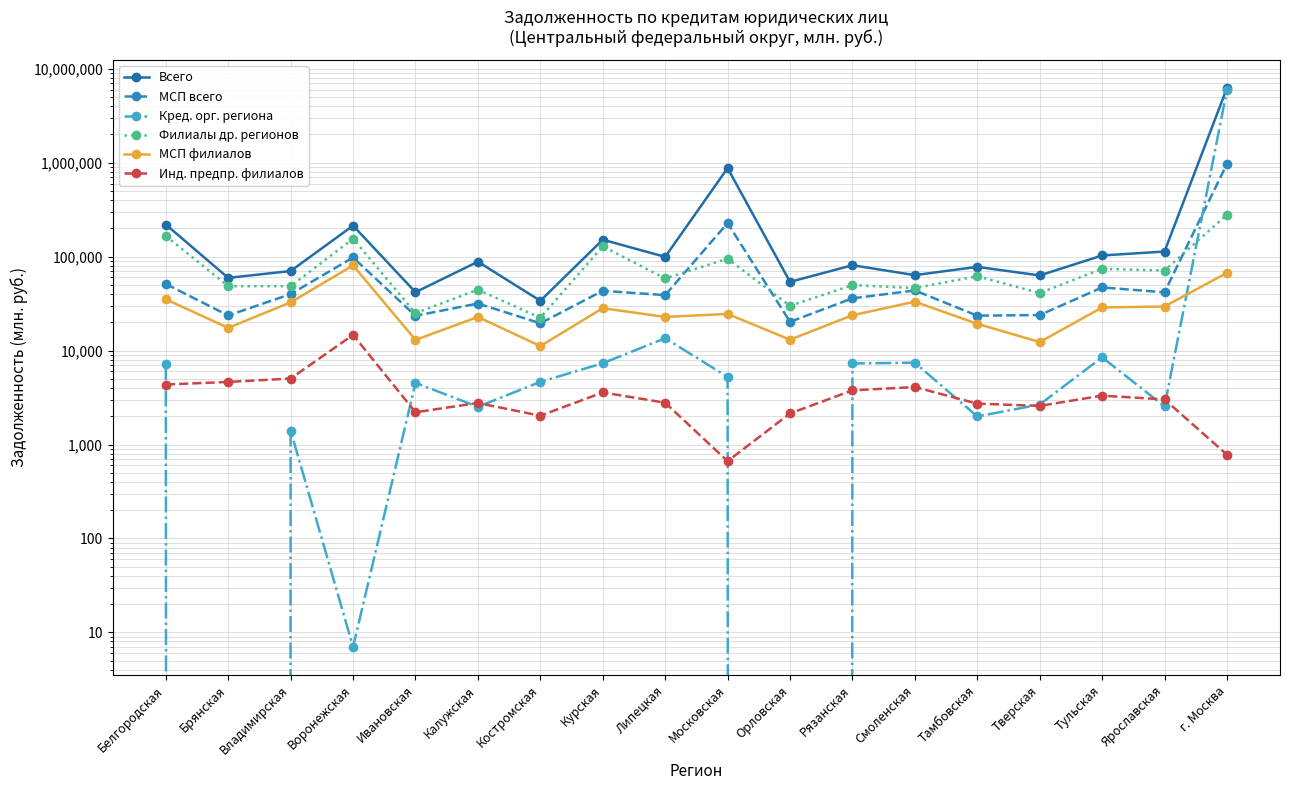

What is the total value across all series at Белгородская?

483440